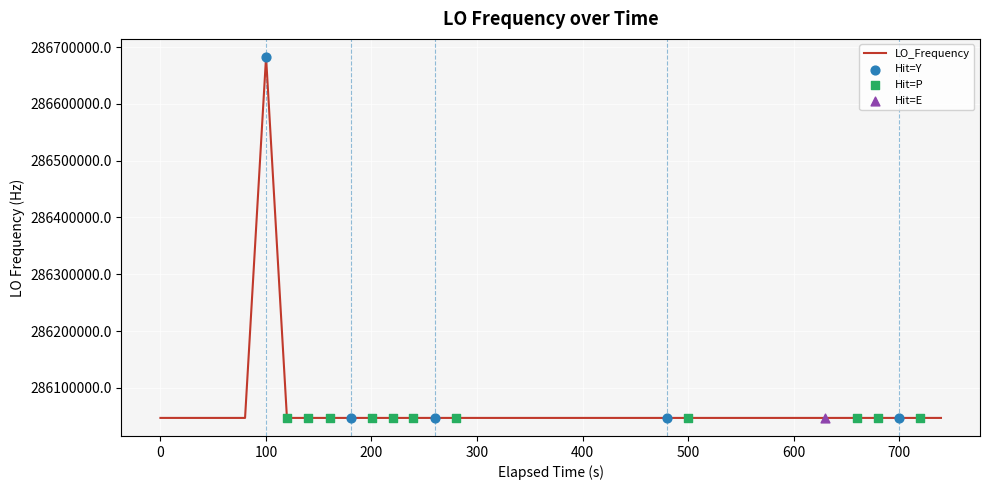

What is the greatest value displayed?

286682709.5